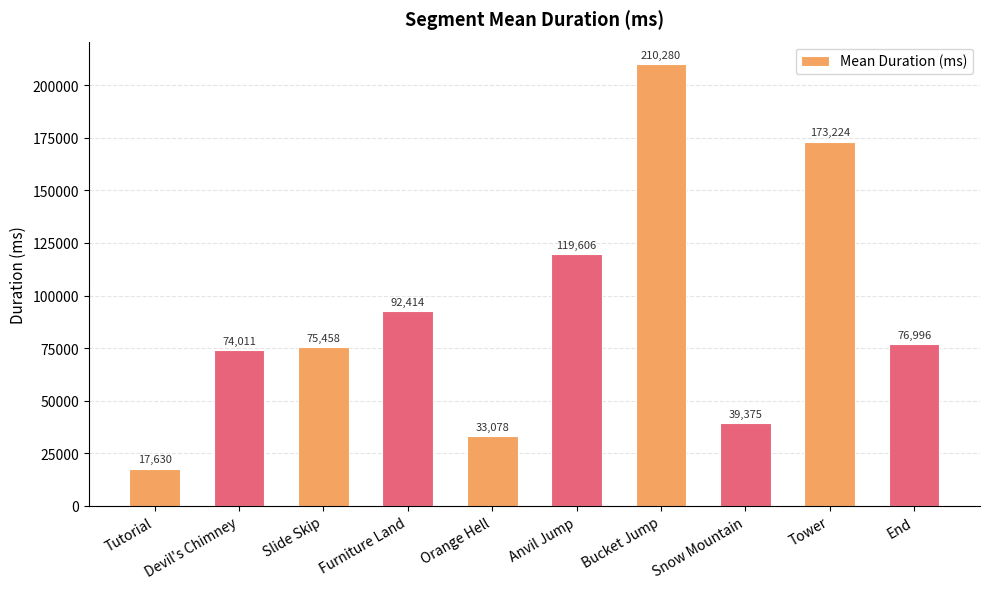

List the labels in order of value, largest first.

Bucket Jump, Tower, Anvil Jump, Furniture Land, End, Slide Skip, Devil's Chimney, Snow Mountain, Orange Hell, Tutorial